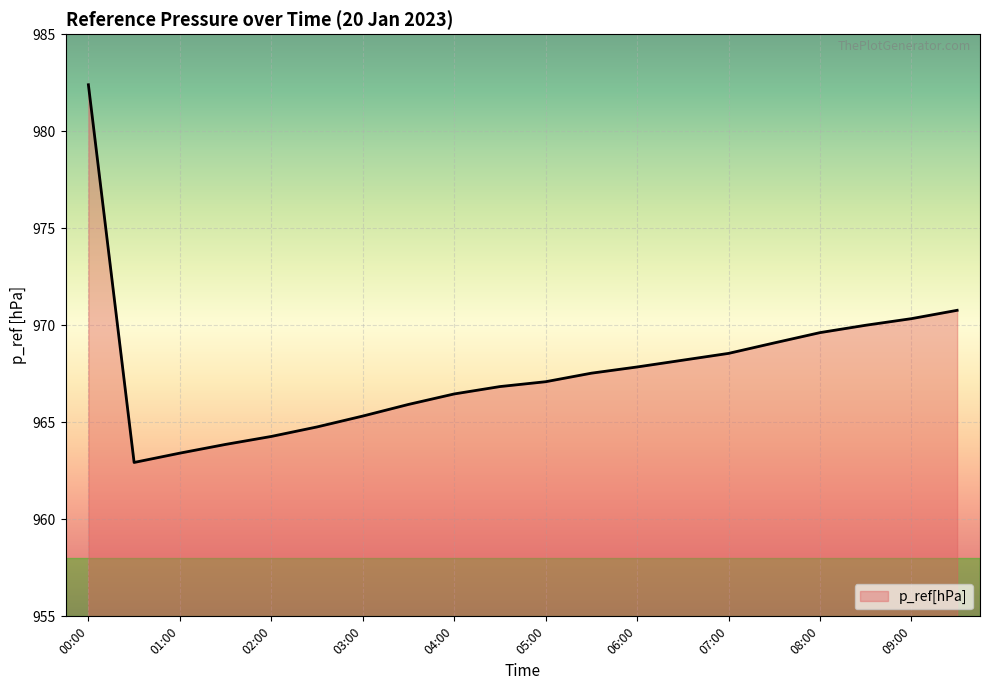

What is the difference between the maximum and minimum values?

19.5